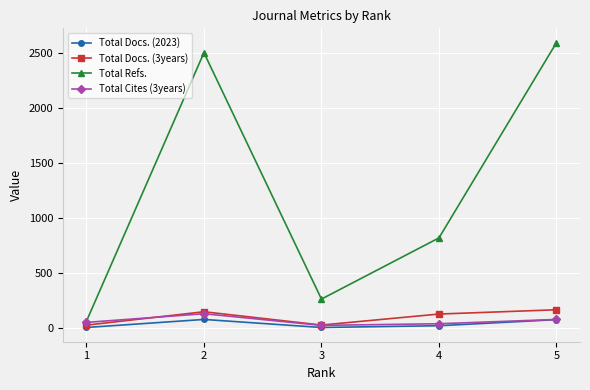

At which category does the chart reach its peak across all series?

5